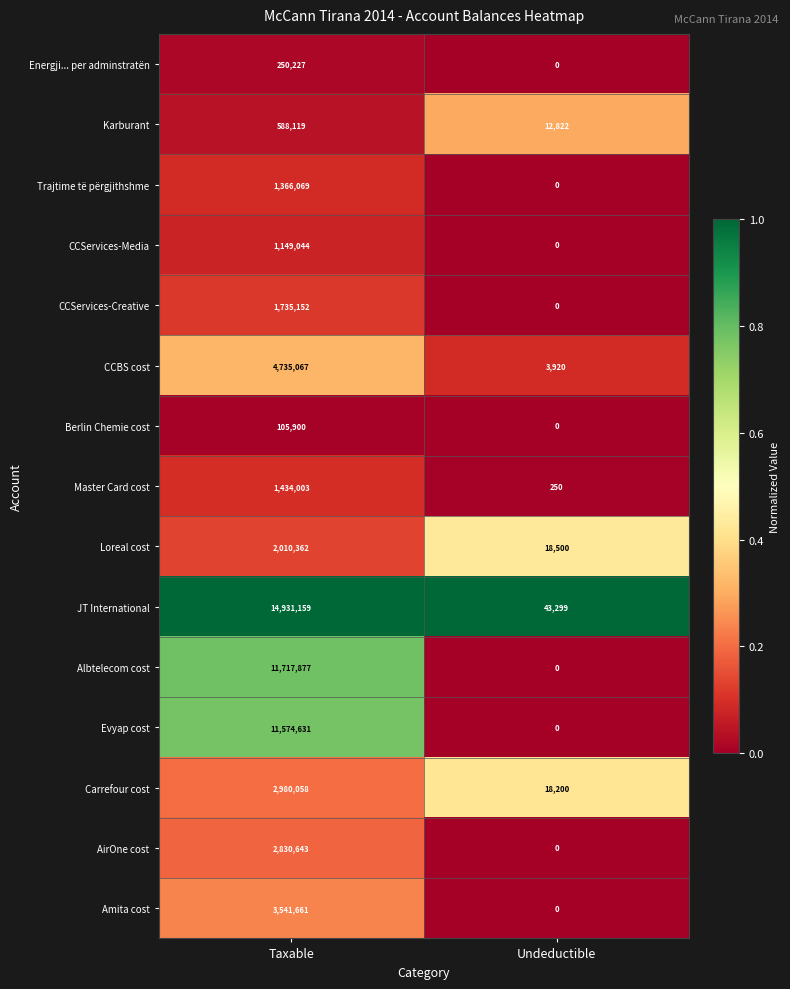

What is the spread (max minus min) of values at Taxable?

14825259